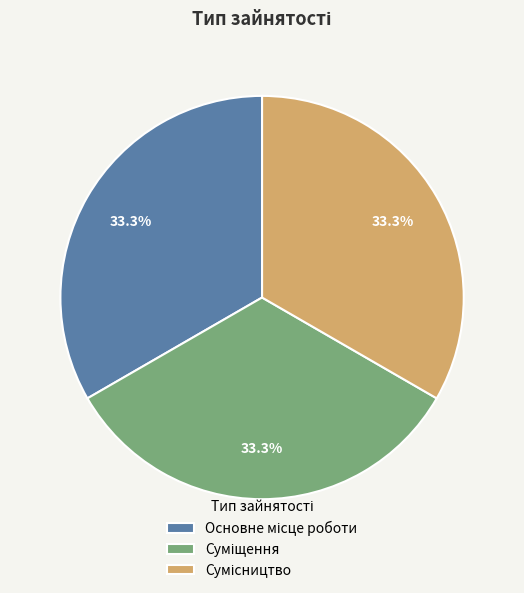

Is there a majority slice in this chart?

No